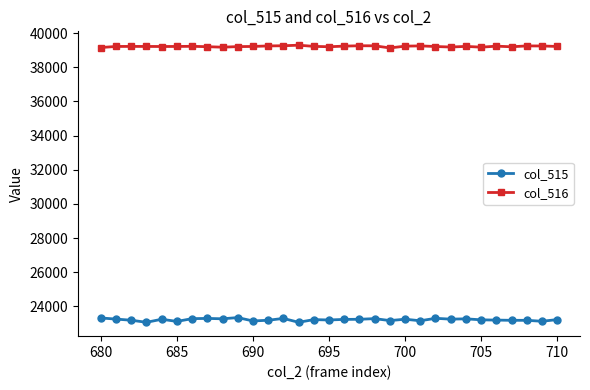

At how many categories does at least one series exceed 31373?

31